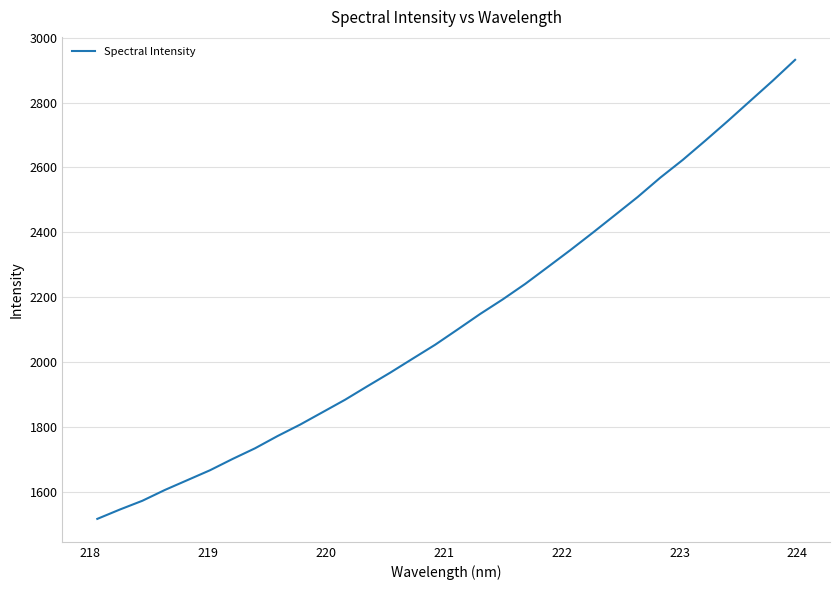

What is the difference between the maximum and minimum values?

1416.2